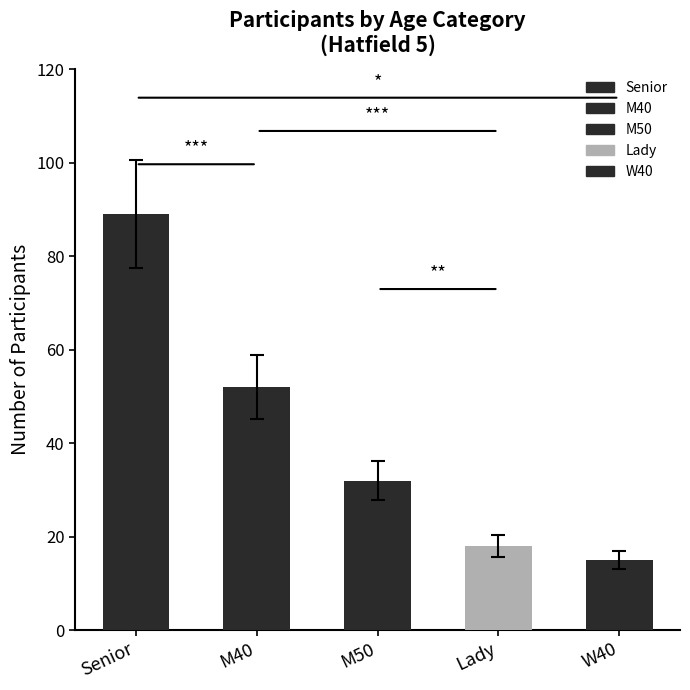

Count the number of categories in the chart.

5